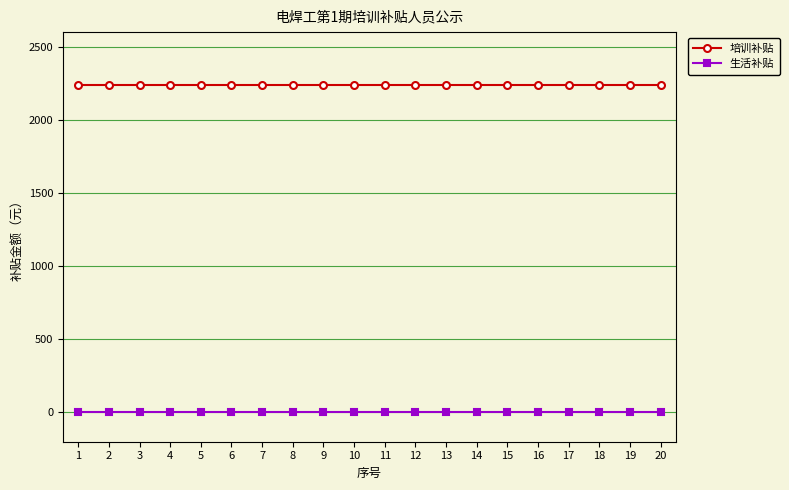

The value of 生活补贴 at 17 is 0. True or false?

True